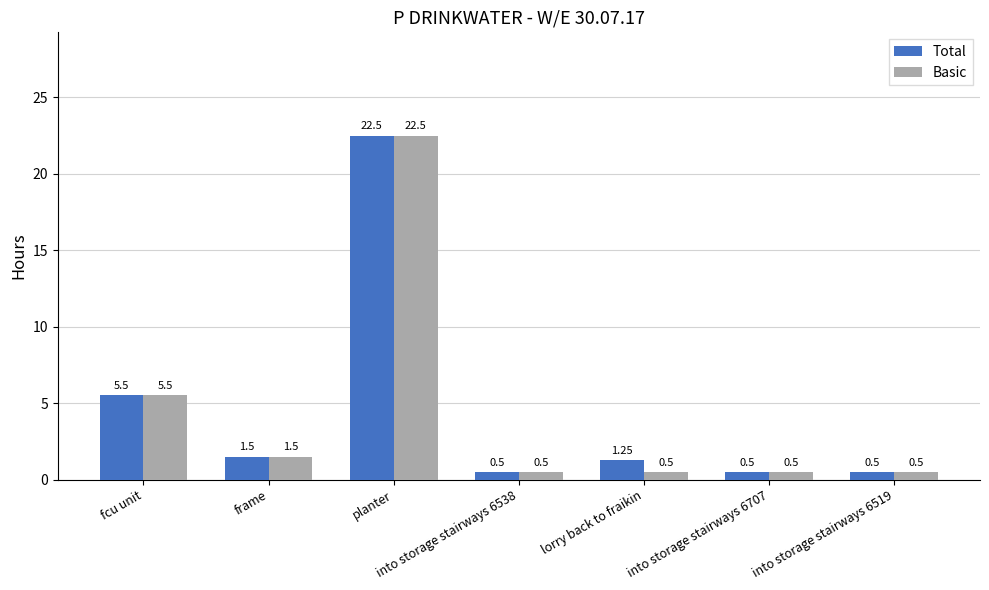

What is the label of the 4th bar from the right?

into storage stairways 6538